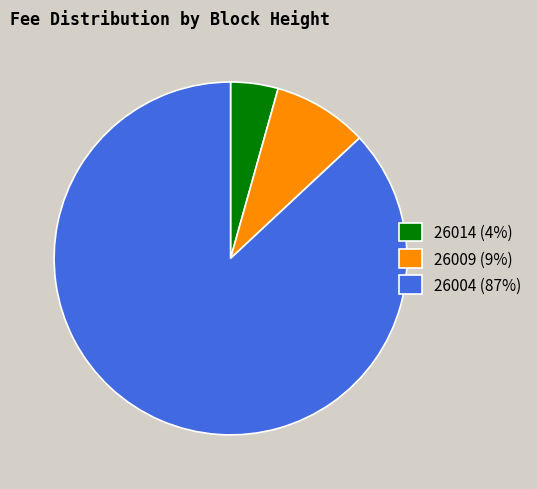

Does any single category account for the majority?

Yes